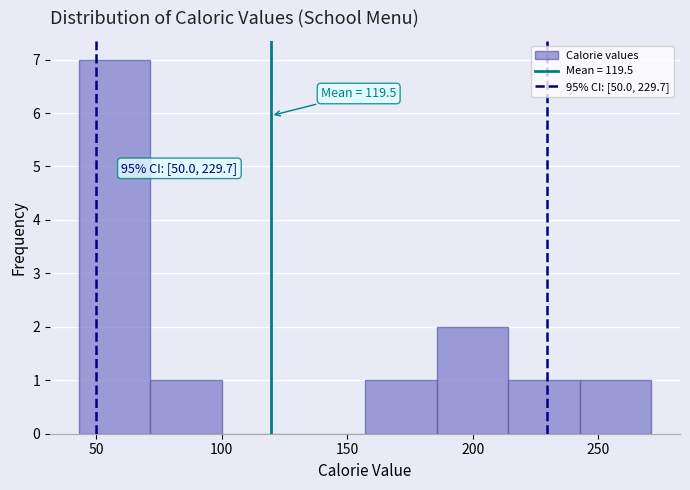

Over which range of the x-axis is the bar tallest?

45 to 70